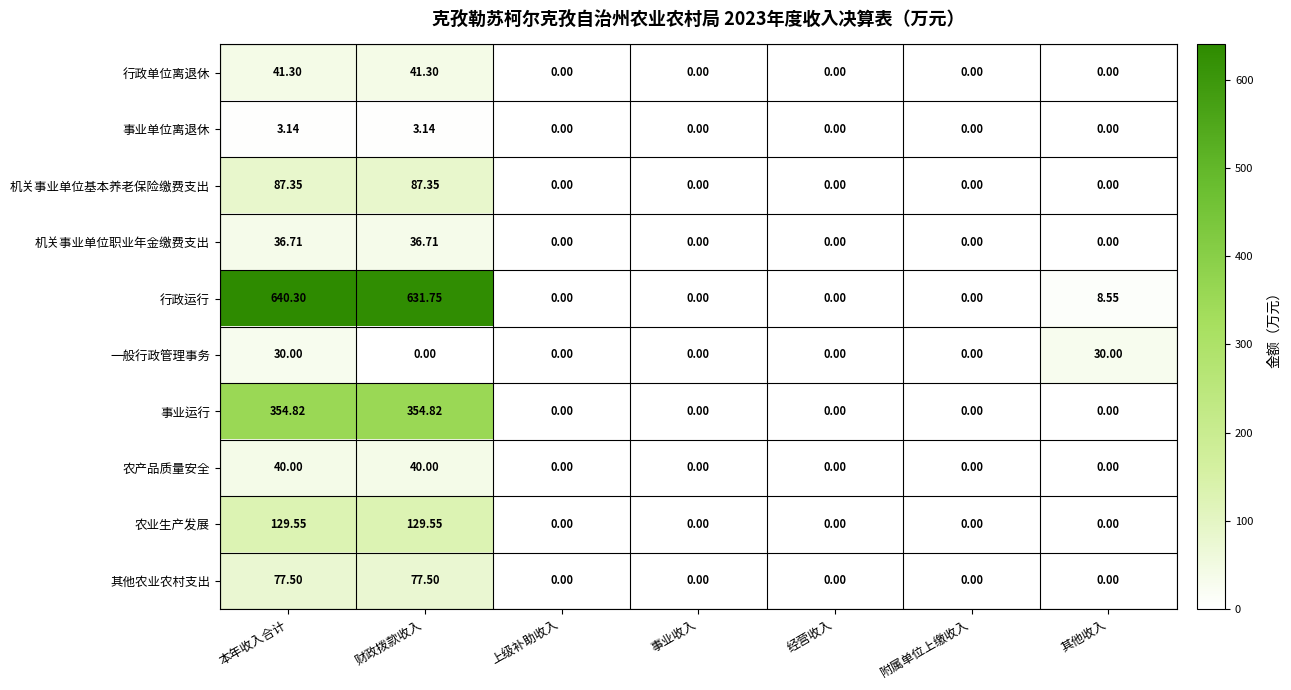

What is the difference between the highest and lowest values at 其他收入?

30.0